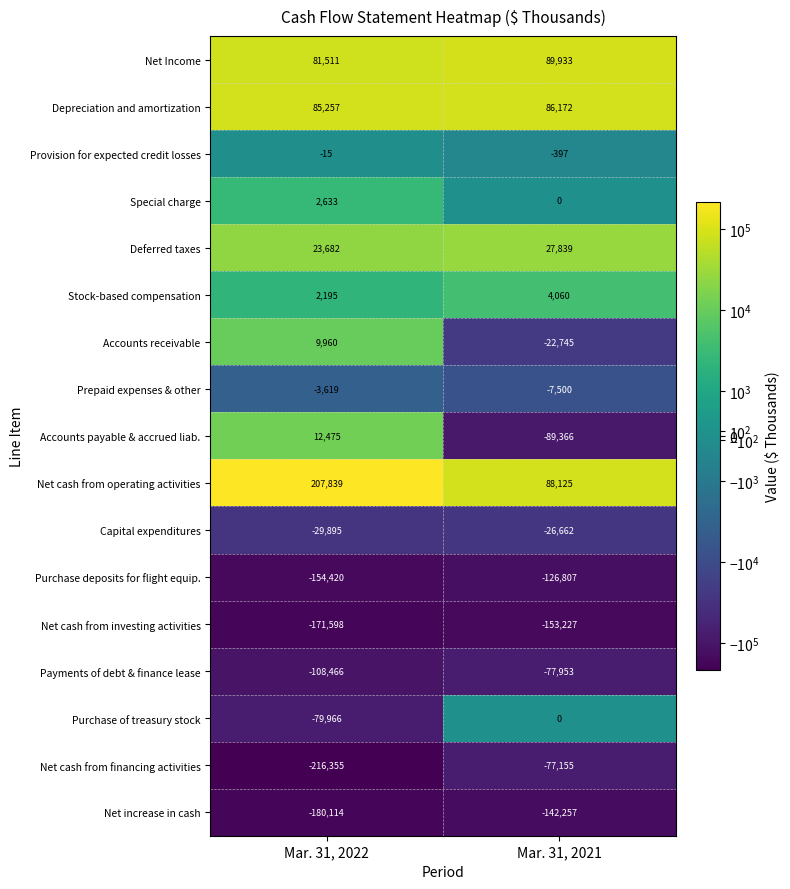

What is the difference between the maximum and minimum values in the Accounts payable & accrued liab. series?

101841